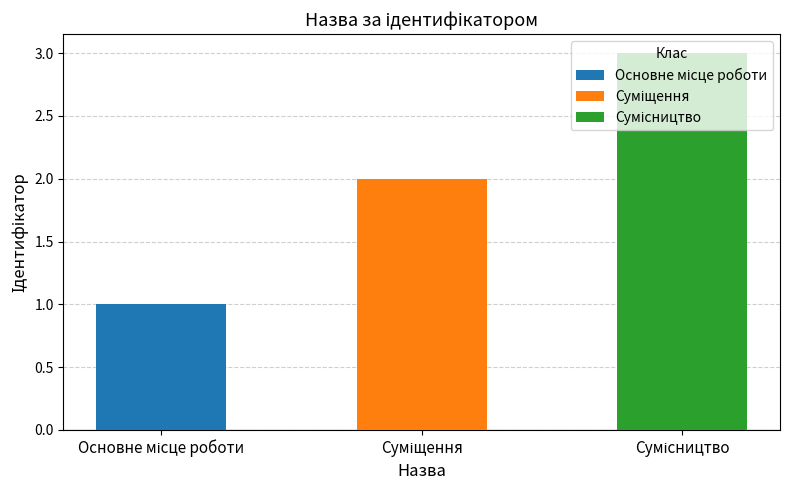

Reading right to left, extract all data points from this chart.

3	2	1